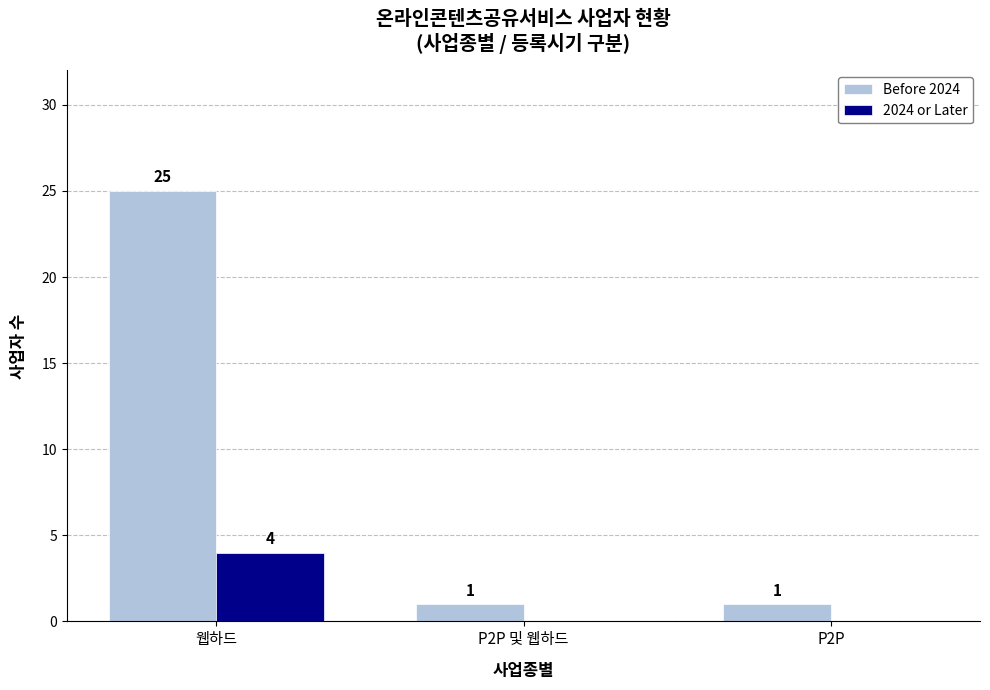

Which label corresponds to the largest value in the chart?

웹하드